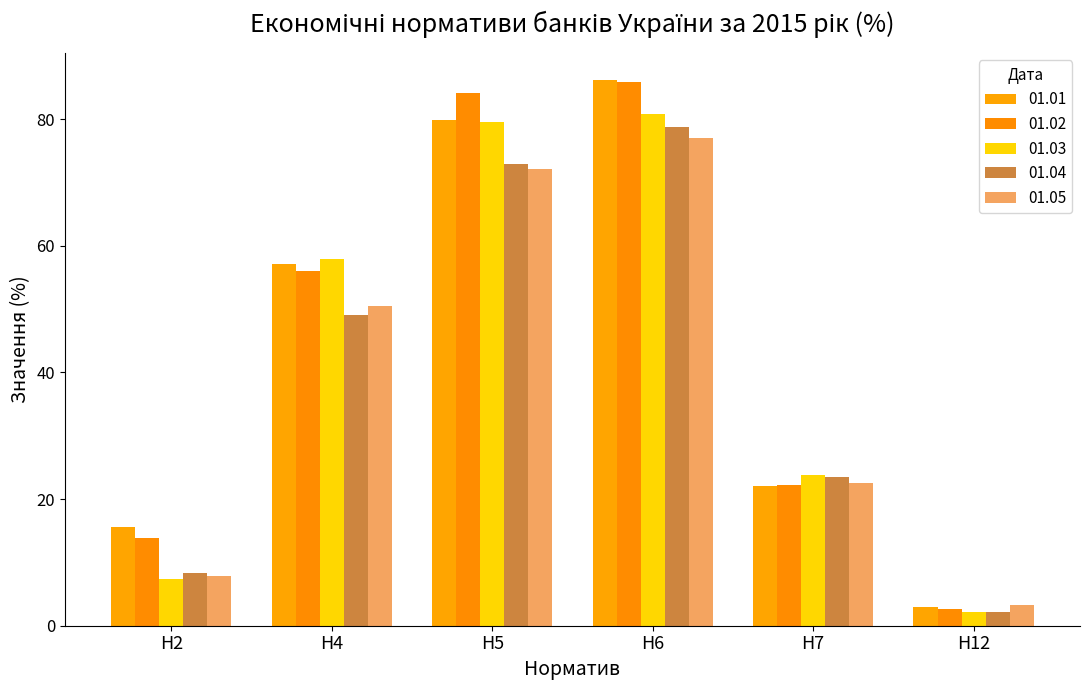

Between Н7 and Н12, which is larger?

Н7